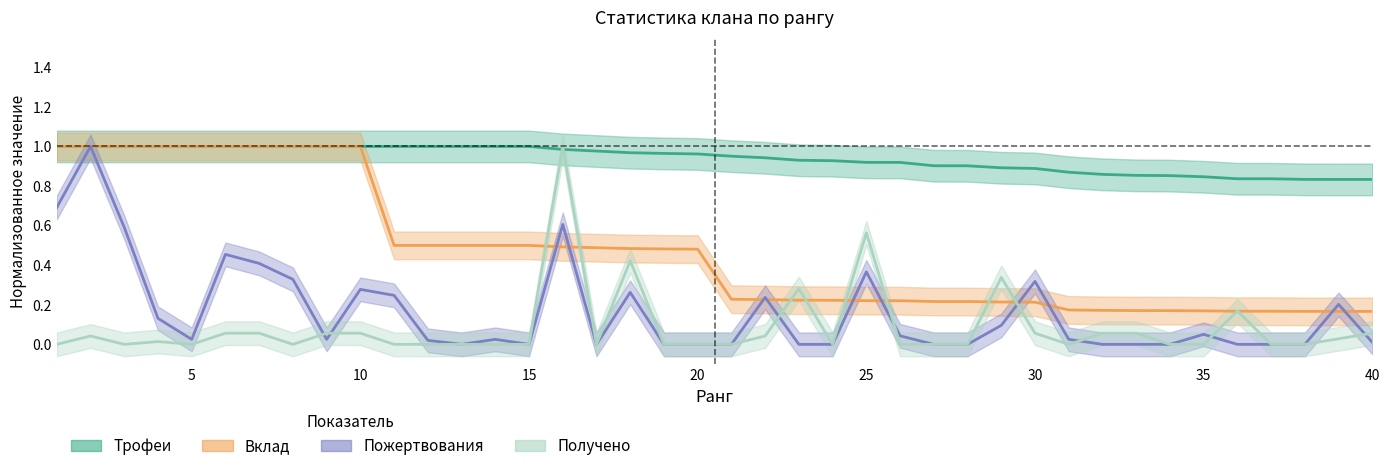

Which series ends up on top after the final intersection of Трофеи and Получено?

Трофеи